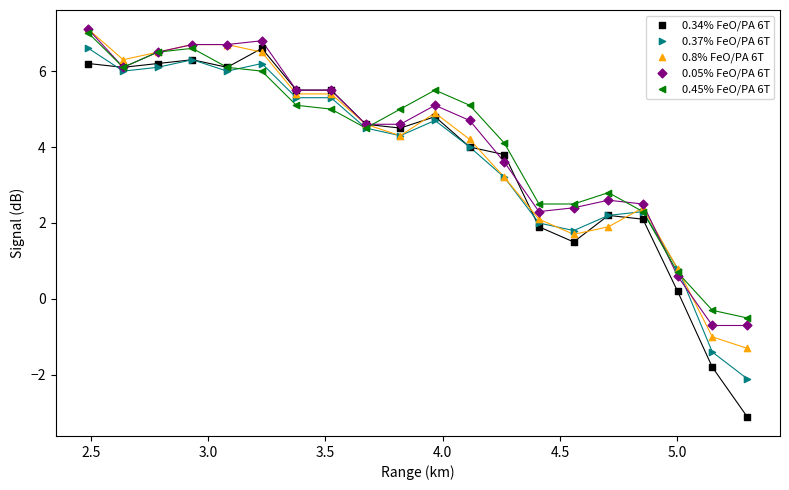

What are all the series names shown in the legend?

0.34% FeO/PA 6T, 0.37% FeO/PA 6T, 0.8% FeO/PA 6T, 0.05% FeO/PA 6T, 0.45% FeO/PA 6T